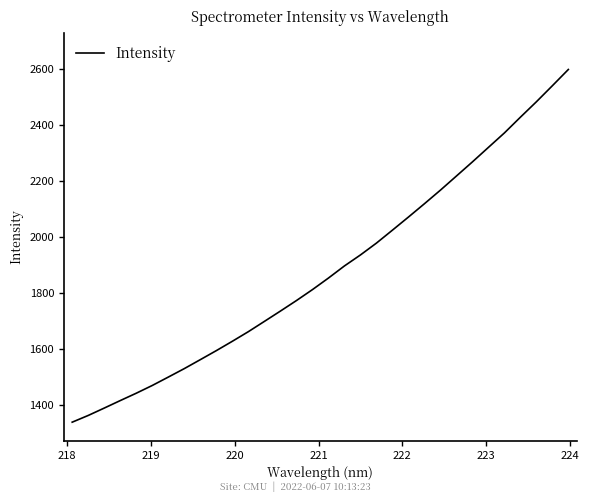

Is this an area chart (filled region under the line)?

No